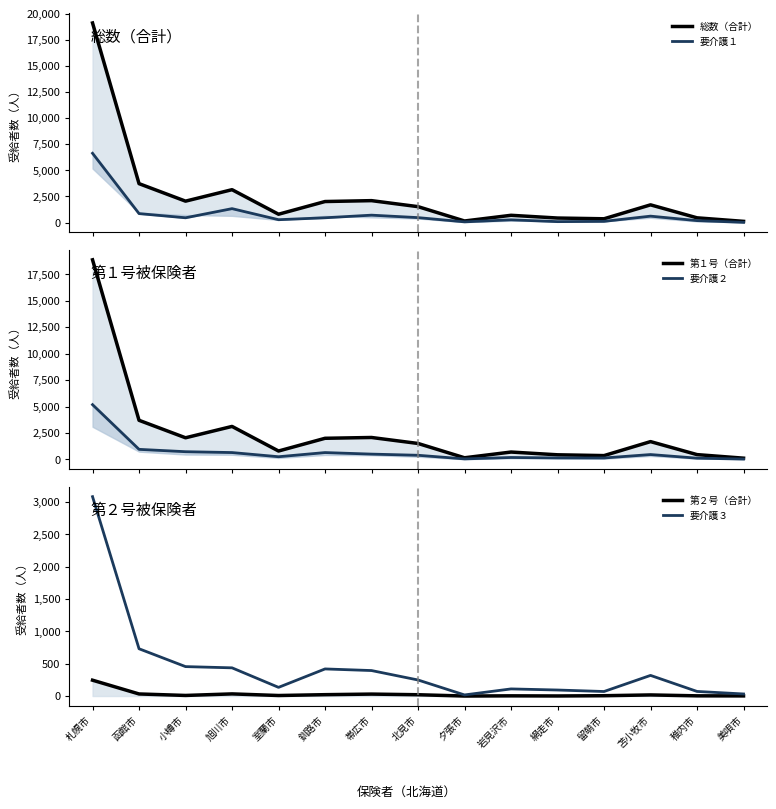

At which category is the sum across all series the highest?

札幌市